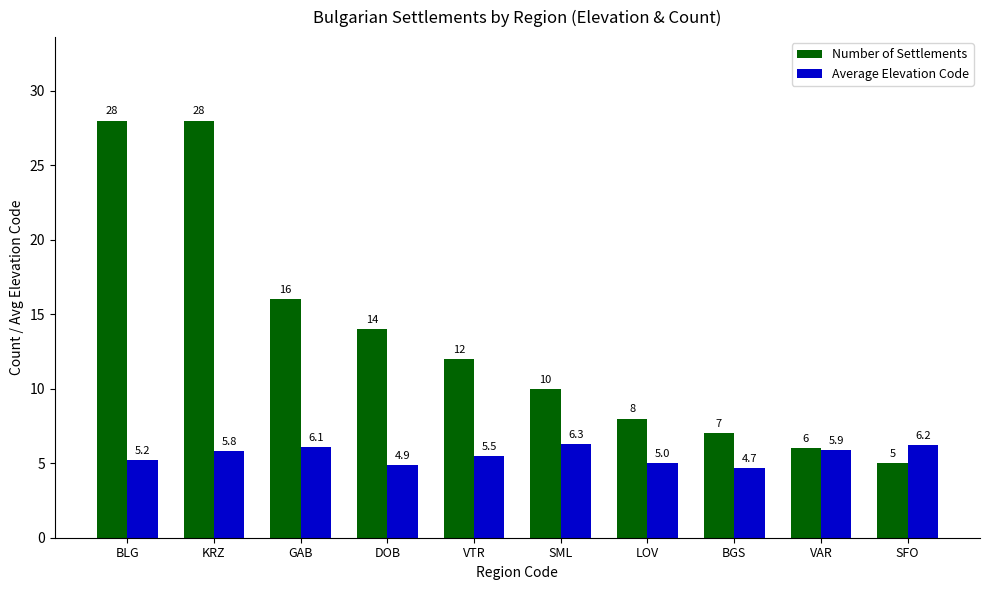

What is the label of the 9th bar from the right?

KRZ